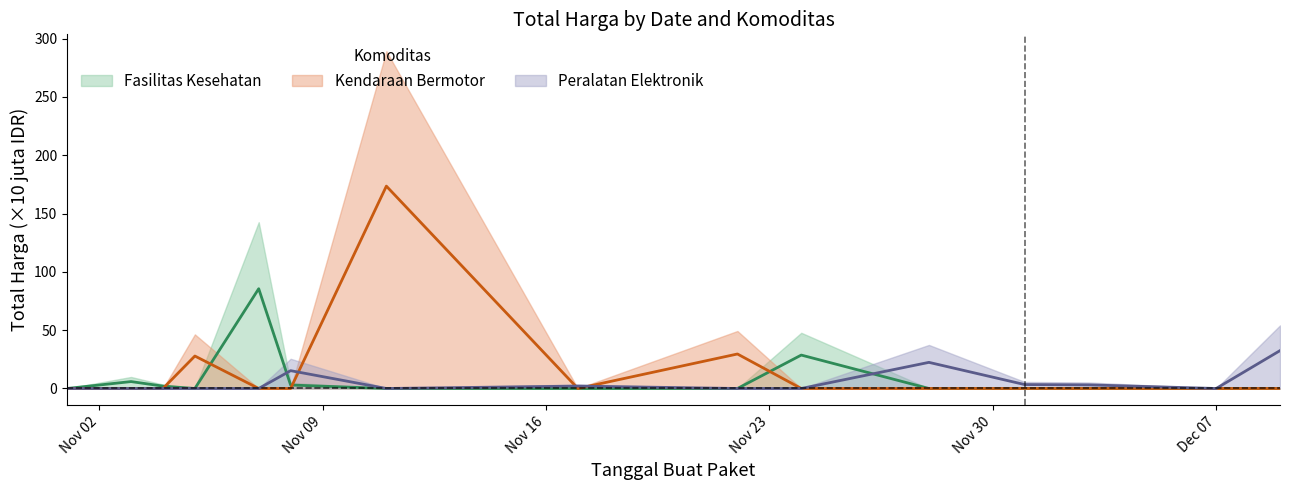

What is the value of the Fasilitas Kesehatan point at the 5th from the left?

85.6